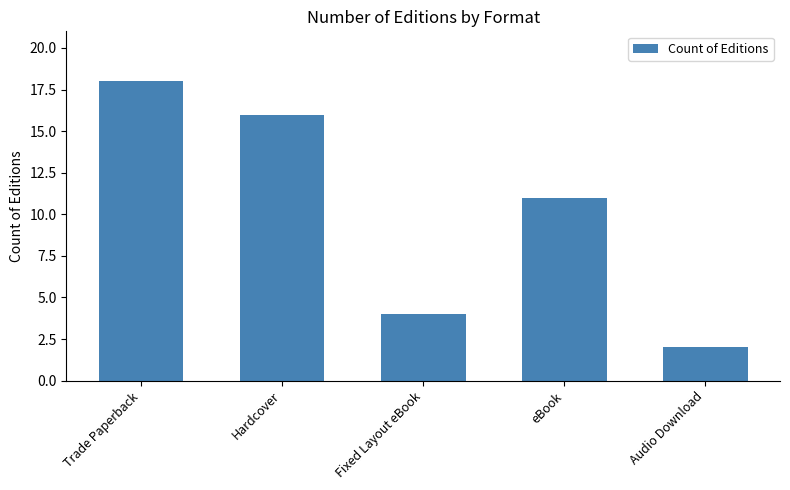

Reading left to right, list all the values displayed in this chart.

18	16	4	11	2